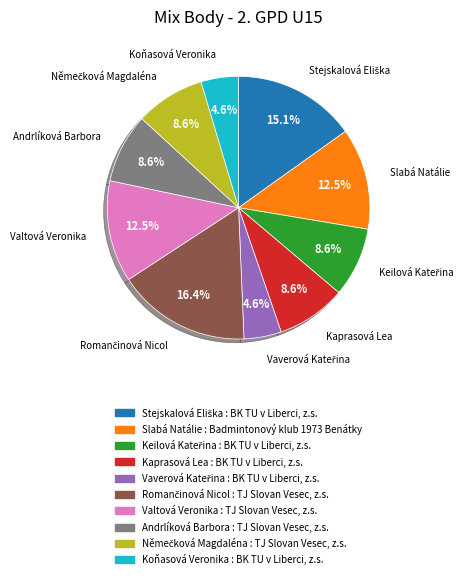

Is Slabá Natálie the majority of the pie?

No